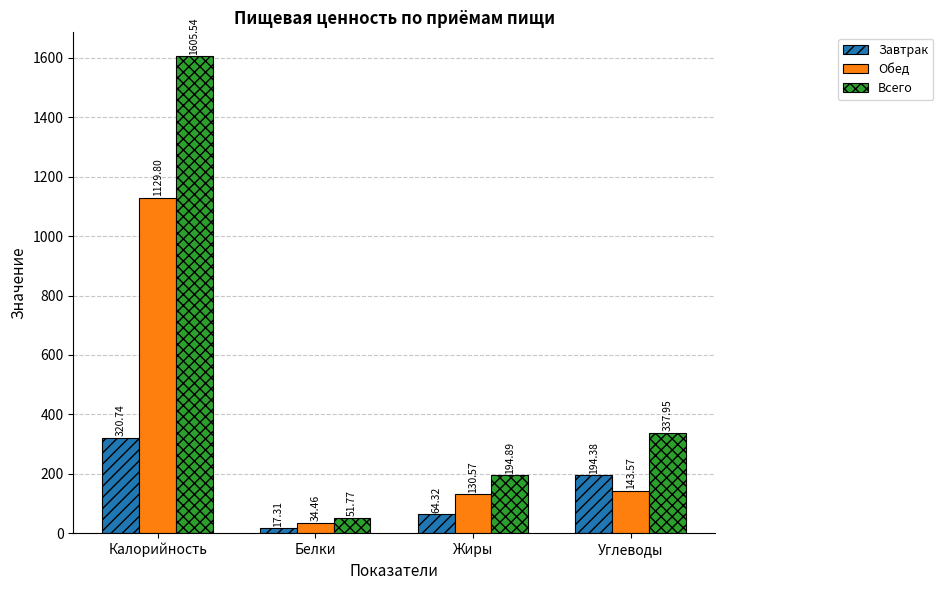

What is the sum of the Обед values at Белки and Углеводы?

178.0